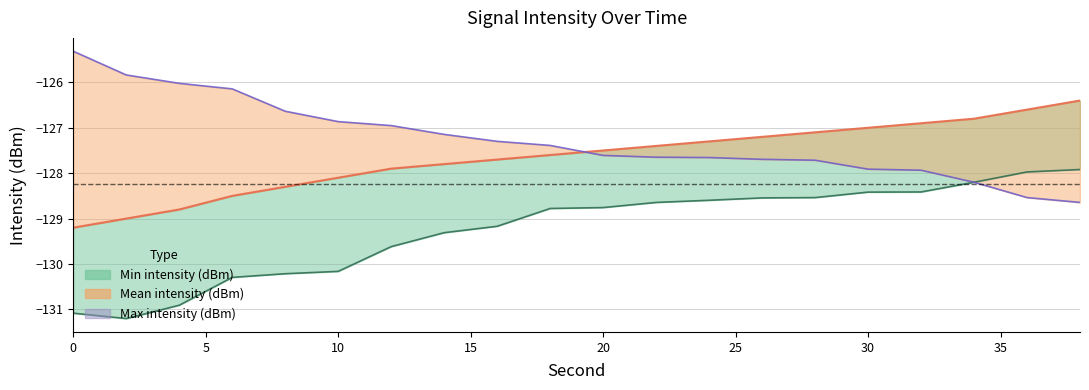

How many categories are shown in the chart?

20